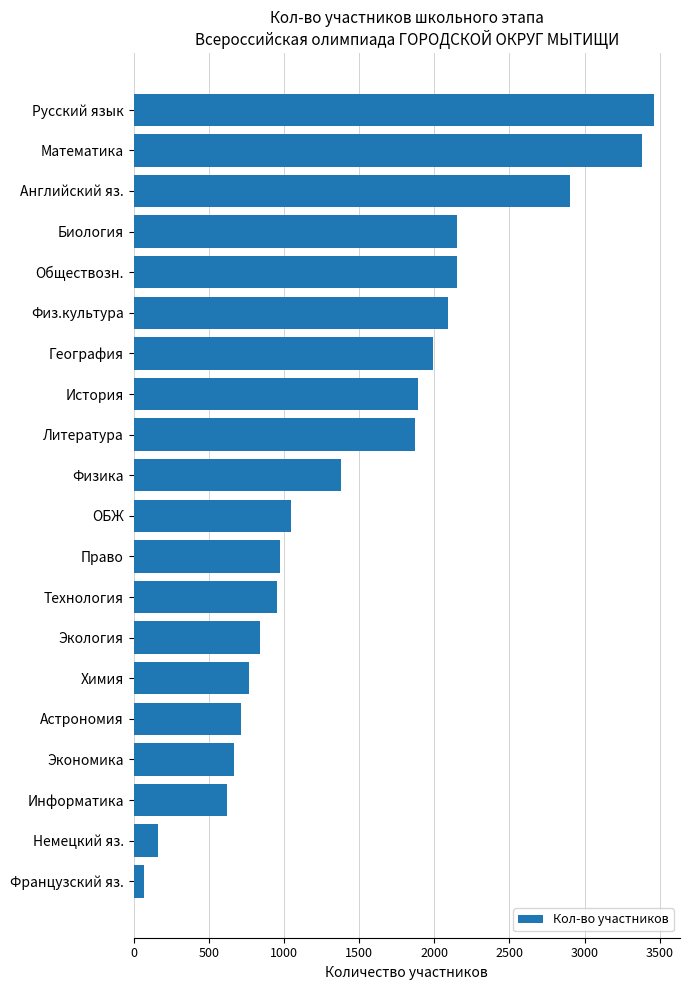

How many values are below 1380?

10